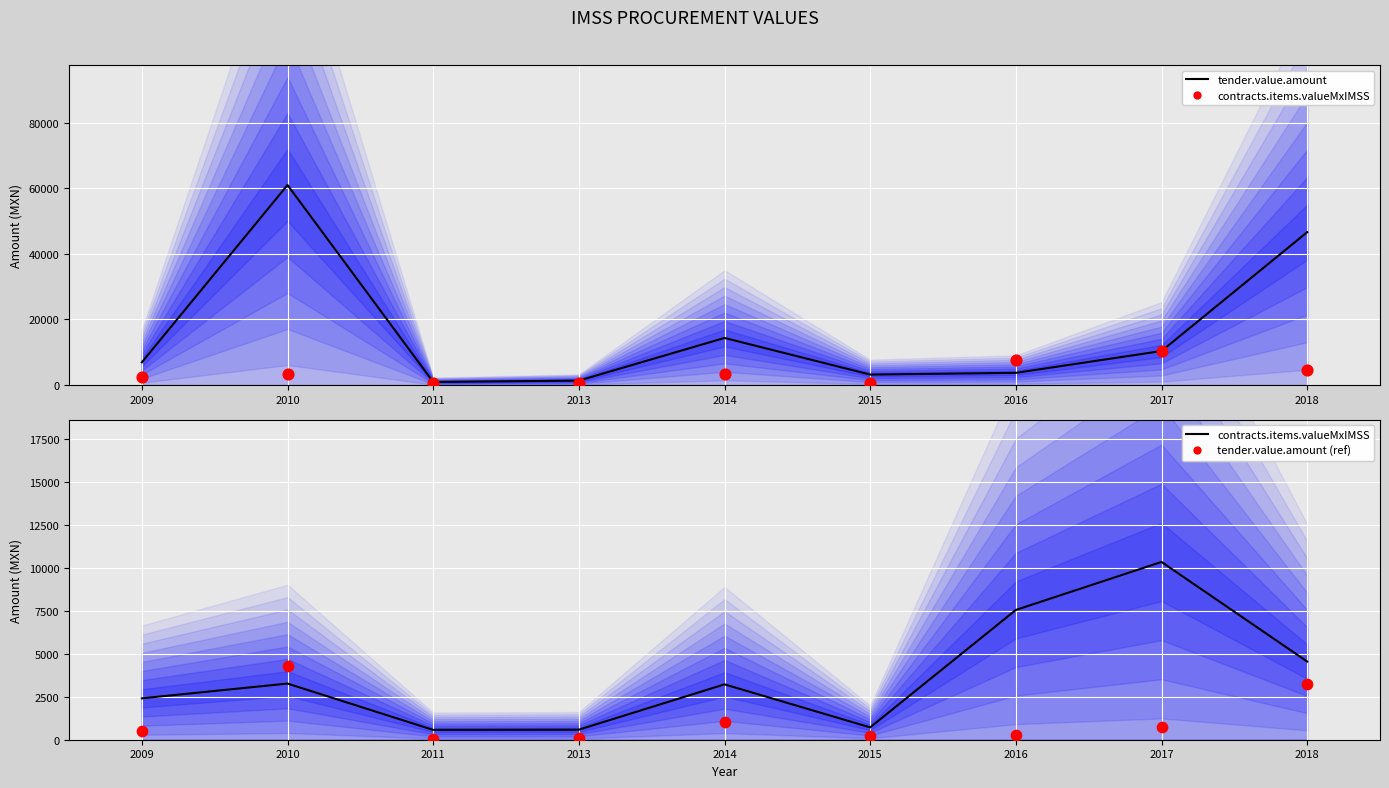

Which series contains the lowest Y value?

tender.value.amount (scaled)